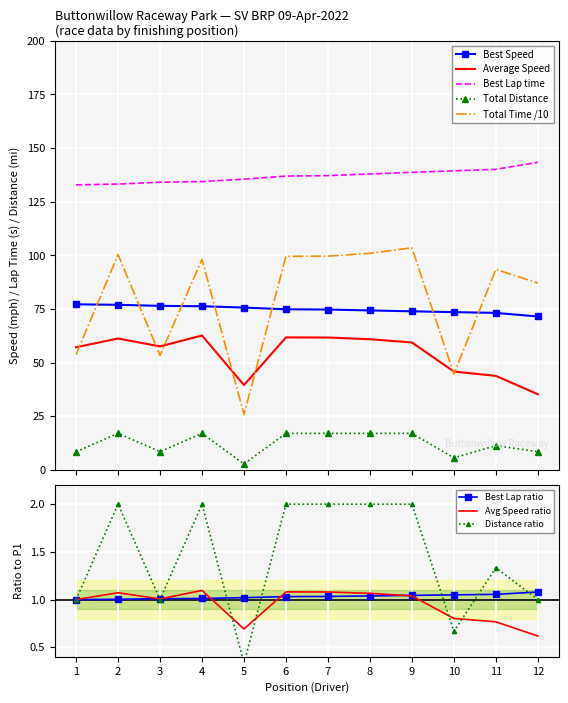

What is the highest value of the Average Speed series?

62.7